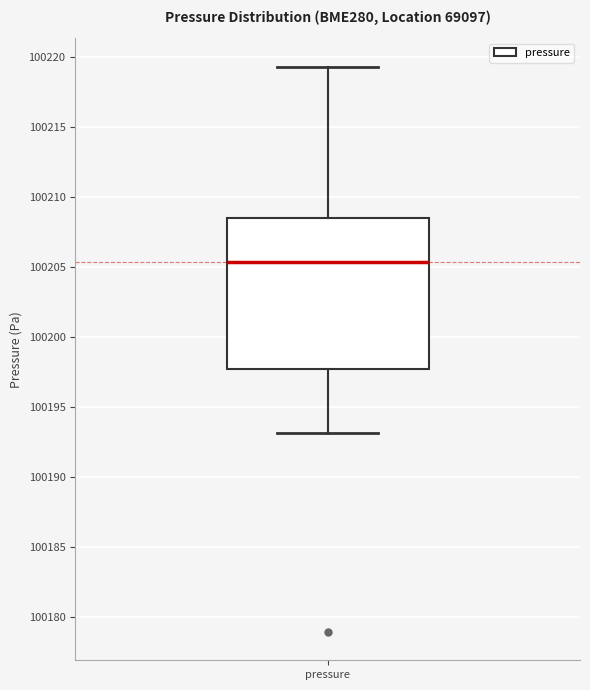

Where is the upper edge of the box for pressure on the y-axis? The values are not printed on the chart, so give them approximately, as read against the axis.

100208.5